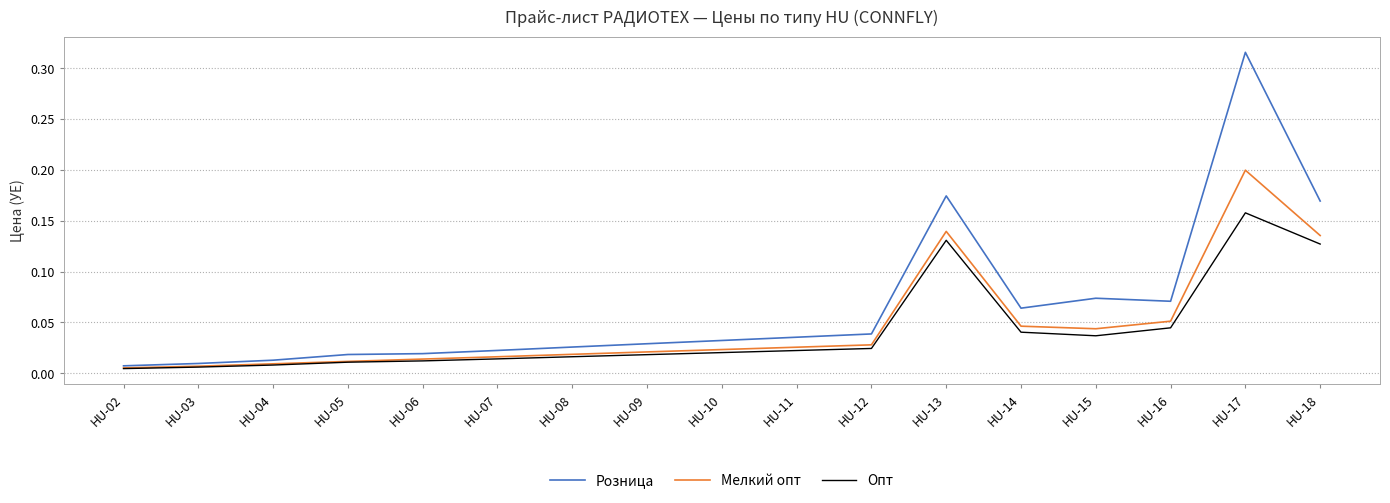

How many categories are shown in the chart?

17